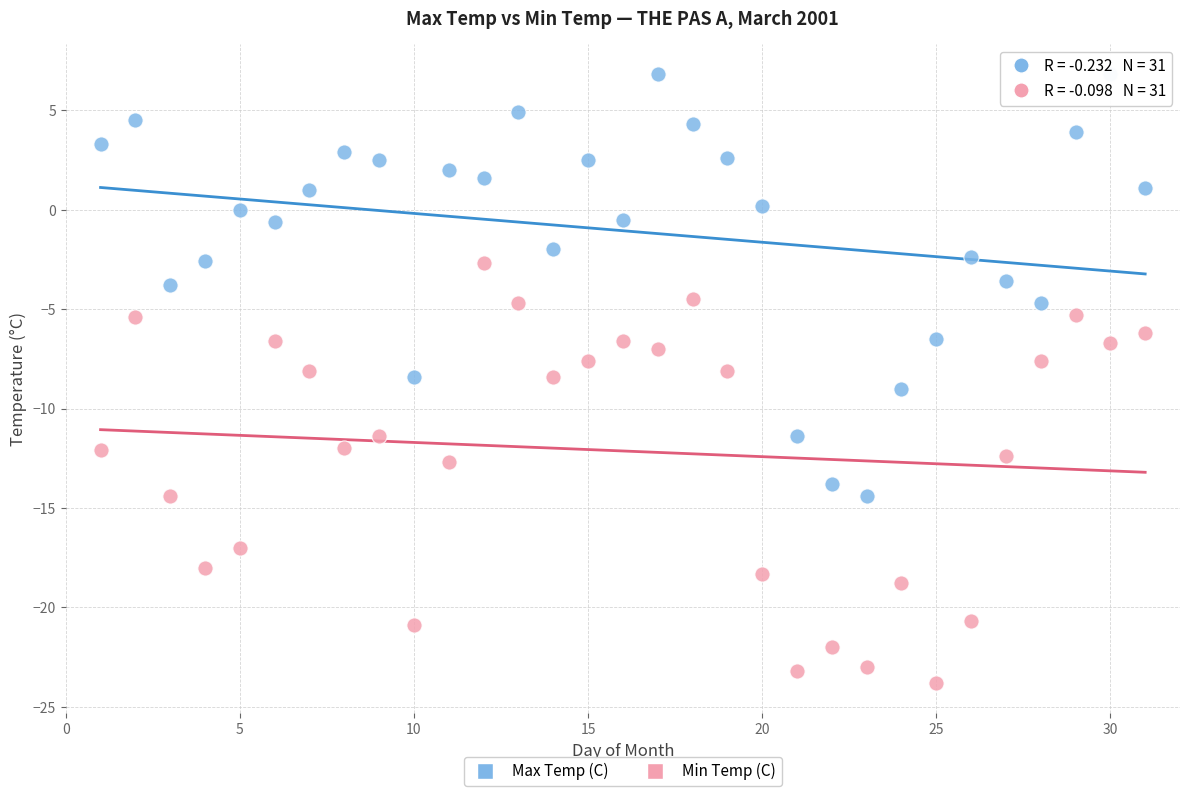

Which series contains the lowest Y value?

Min Temp (C)